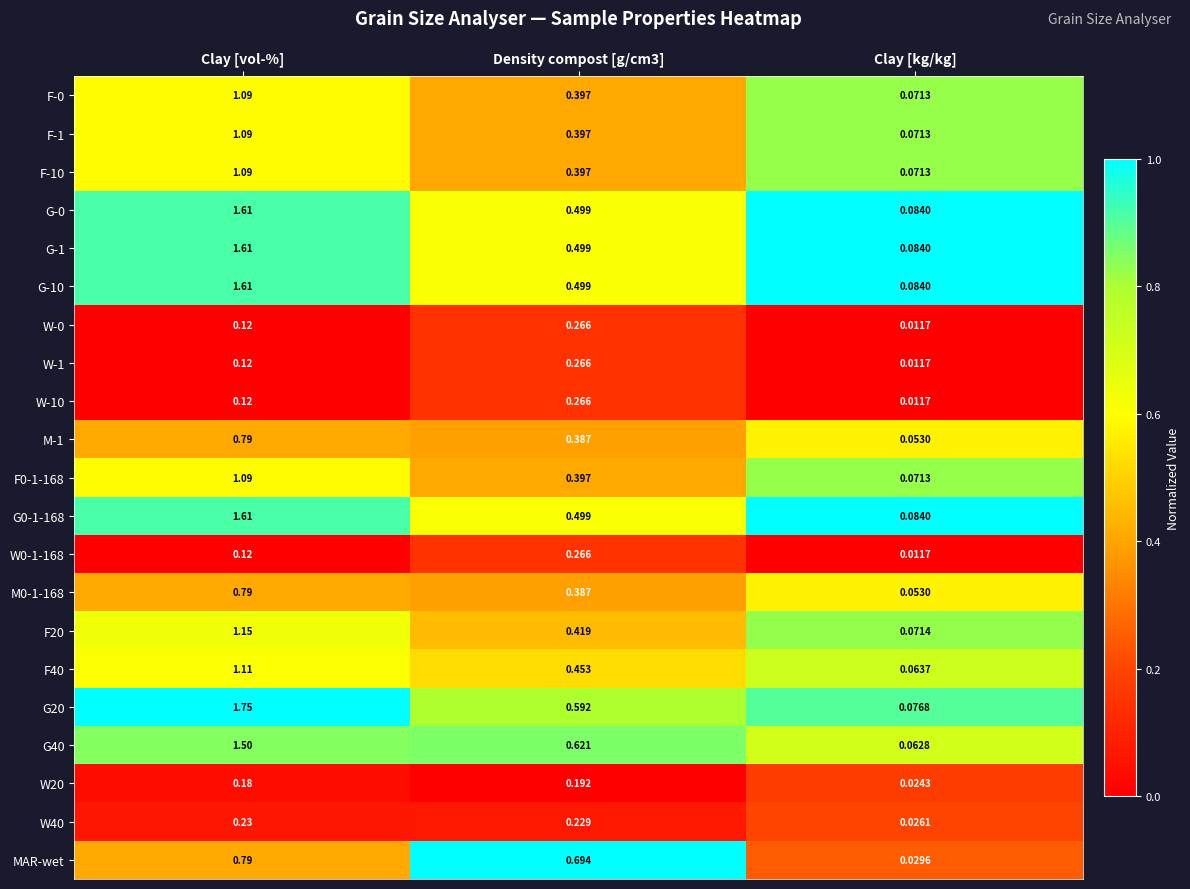

Which series changed the most between Clay [vol-%] and Clay [kg/kg]?

G20